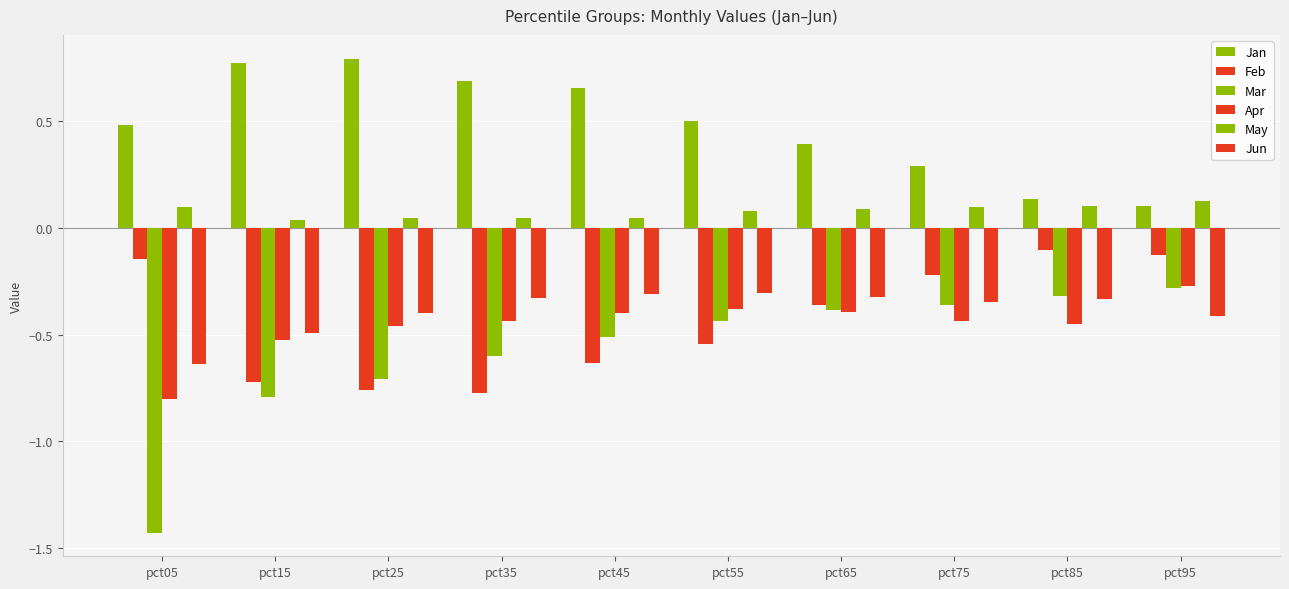

True or false: Jan has a value of 0.4 at pct45.

False